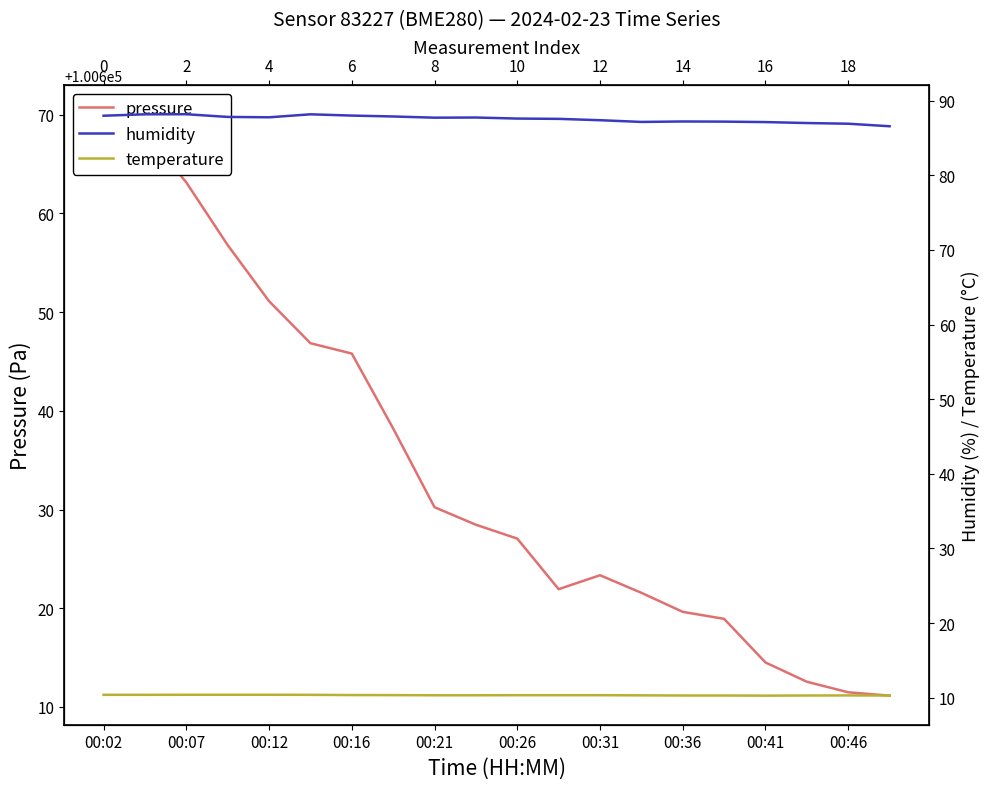

What is the average value of the temperature series?

10.3